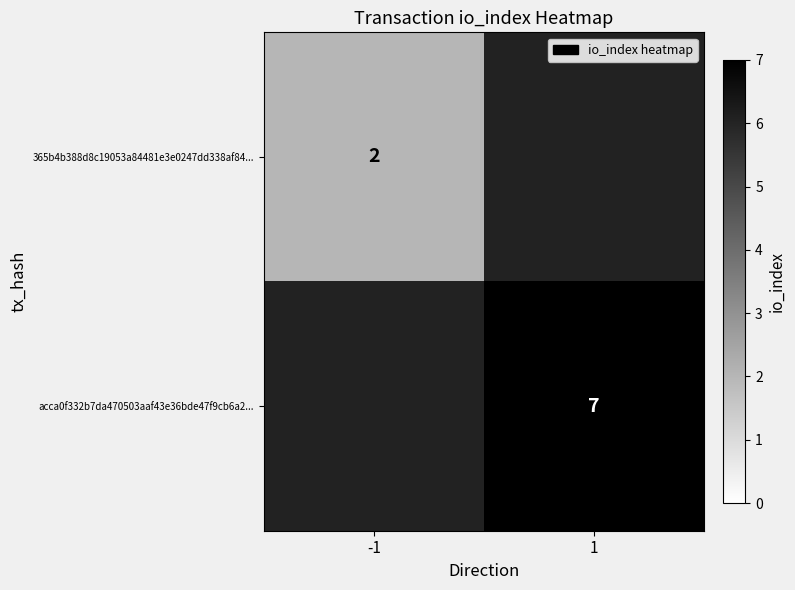

The value of acca0f332b7da470503aaf43e36bde47f9cb6a2... at 1 is 11. True or false?

False